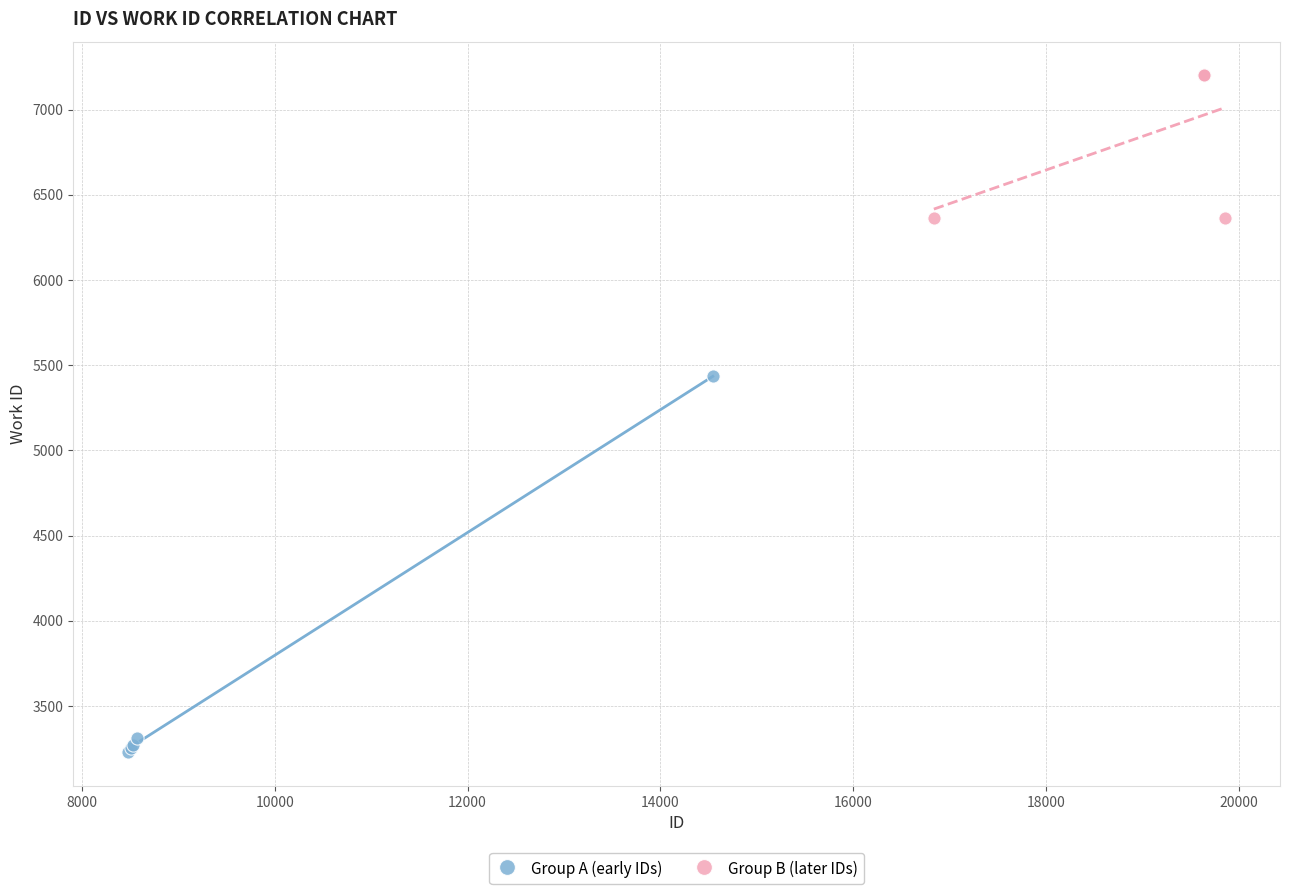

Which series reaches the minimum Y coordinate?

Group A (early IDs)